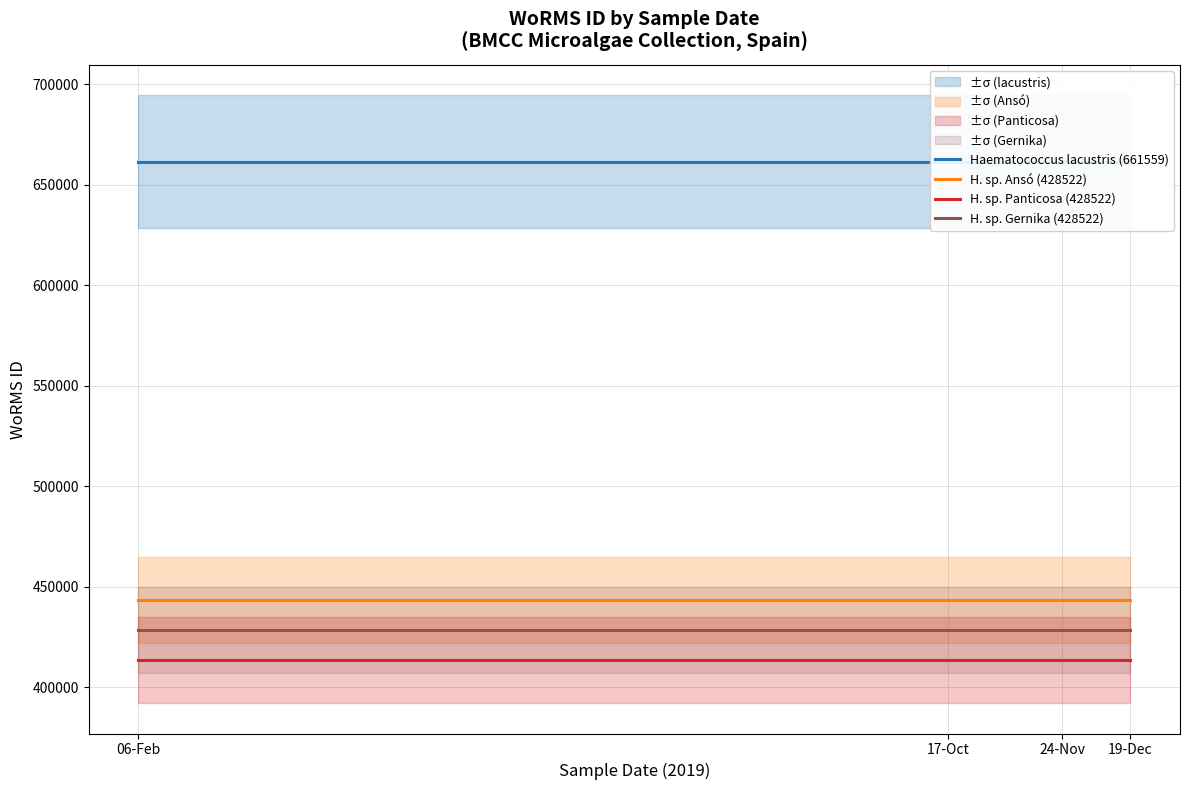

True or false: Haematococcus lacustris (661559) and H. sp. Gernika (428522) intersect in this chart.

False